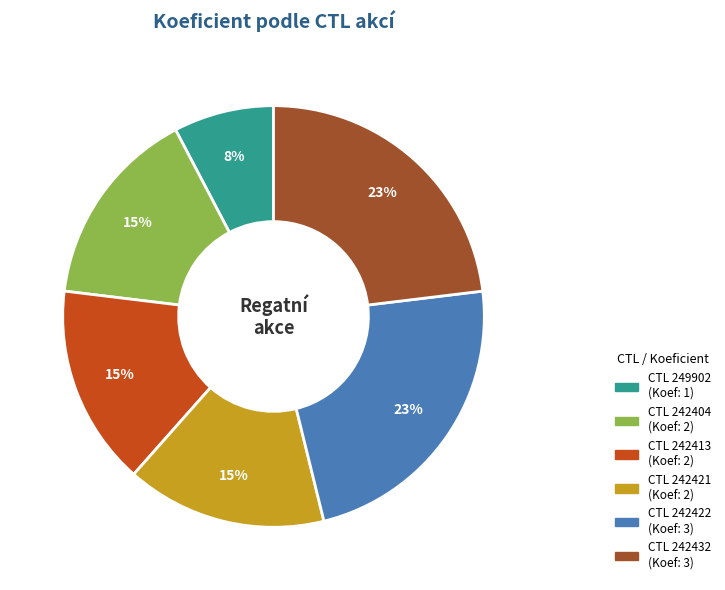

Does any single category account for the majority?

No